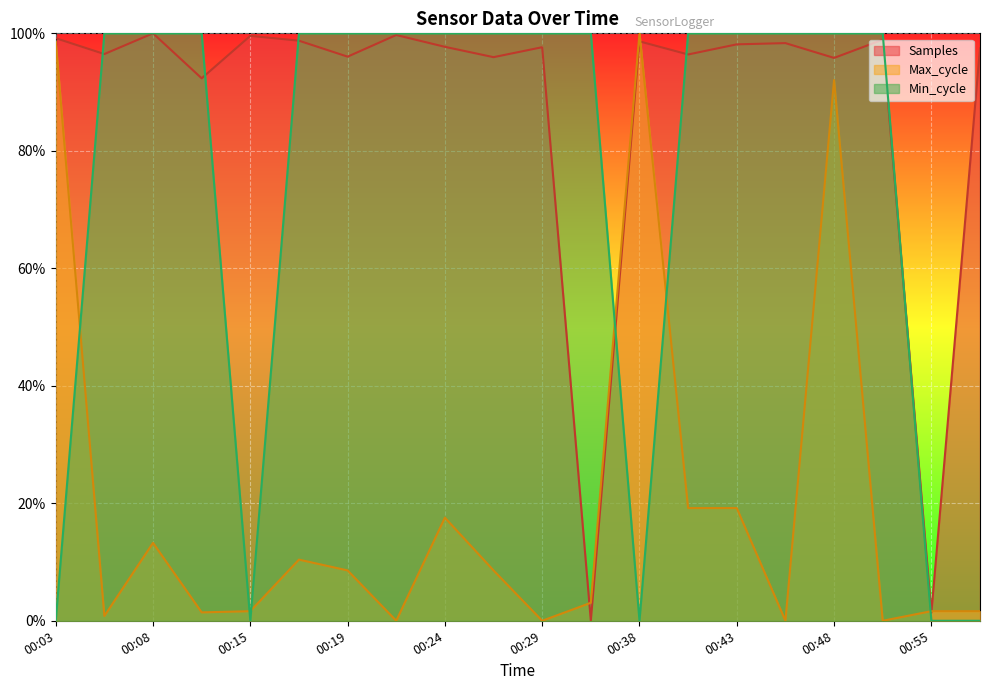

What is the difference between the maximum and minimum values in the Max_cycle series?

1.0